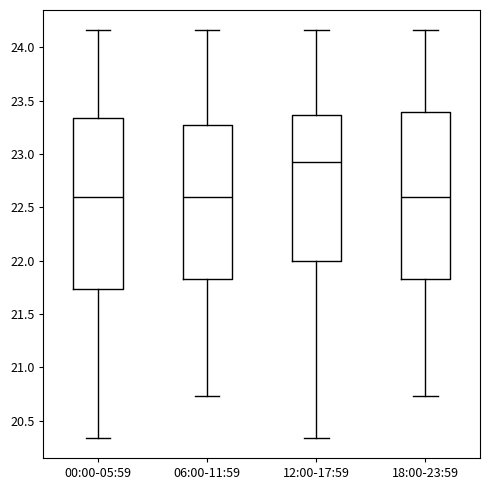

Reading left to right, transcribe this box plot: for each box, give where its median line is, the range the box spans, and where its two whiskers end, as read against the y-axis. The values are not printed on the chart, so give them approximately, as read against the axis.

00:00-05:59: median 22.60, box 21.75 to 23.35, whiskers 20.35 to 24.15
06:00-11:59: median 22.60, box 21.85 to 23.25, whiskers 20.75 to 24.15
12:00-17:59: median 22.95, box 22.00 to 23.35, whiskers 20.35 to 24.15
18:00-23:59: median 22.60, box 21.85 to 23.40, whiskers 20.75 to 24.15